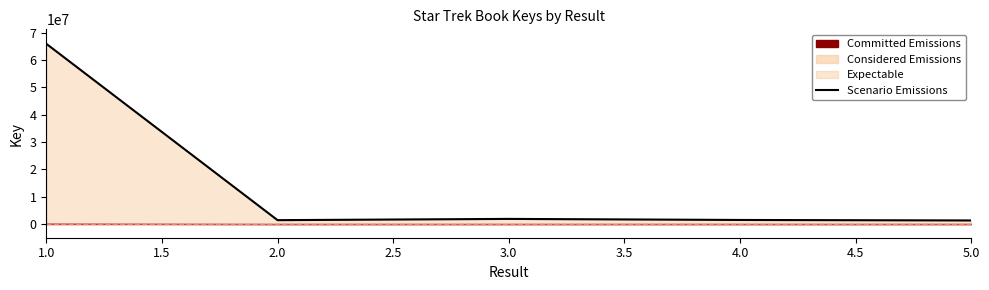

What is the sum of the values at 5 and 4?

2805838